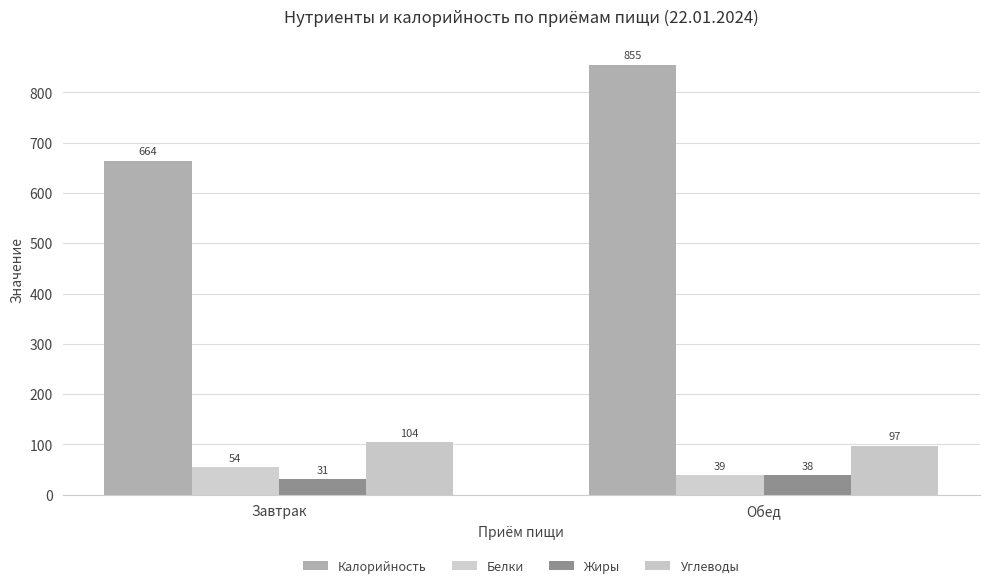

Does the chart contain any negative values?

No